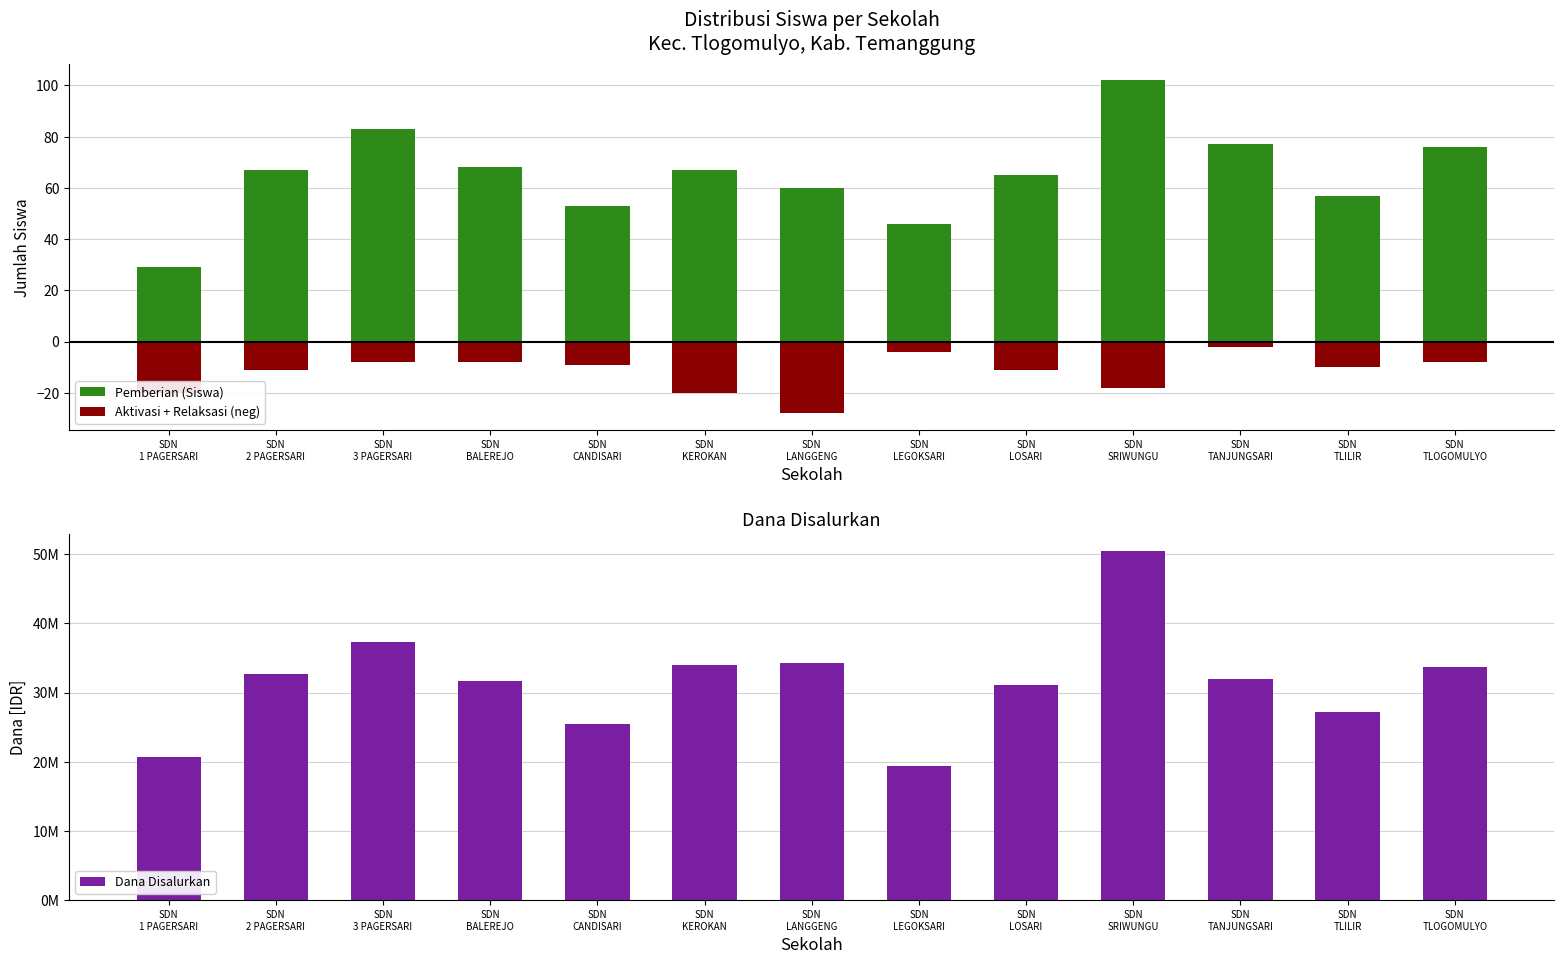

Which series has the widest spread of values?

Dana Disalurkan